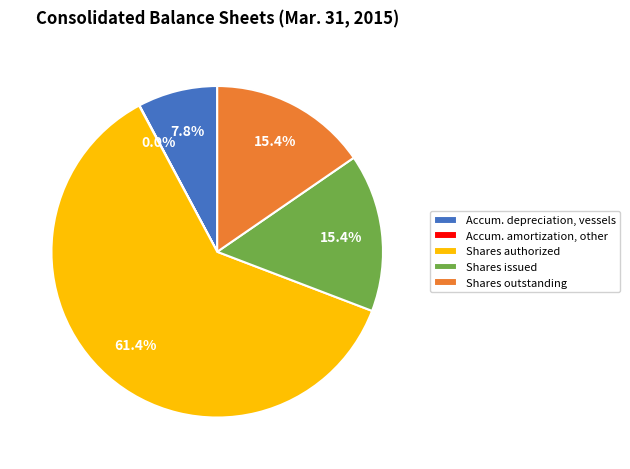

What portion of the pie excludes Shares outstanding?

84.6%